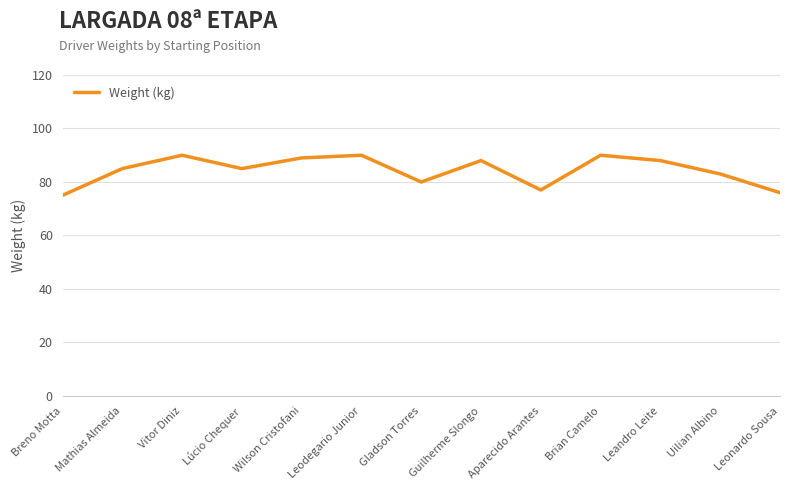

What is the change in value from Wilson Cristofani to Guilherme Slongo?

-1